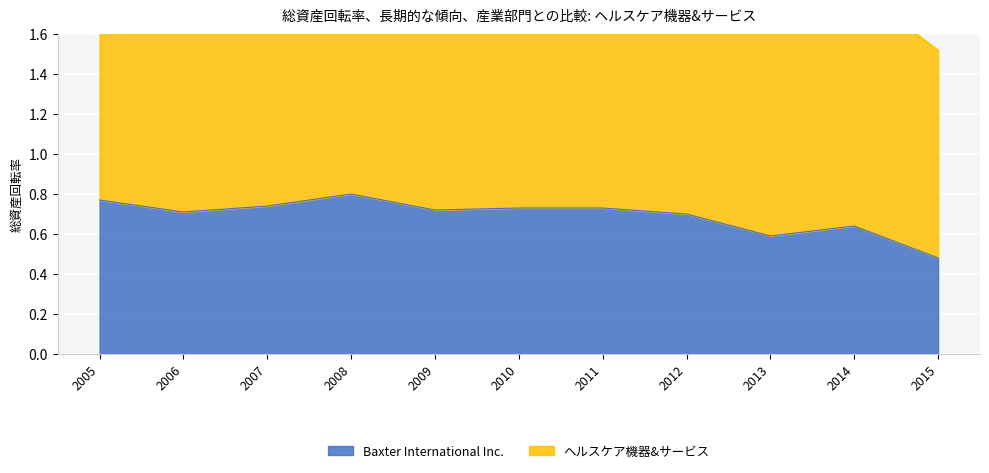

The chart shows a value of 0.8 at 2005. True or false?

True